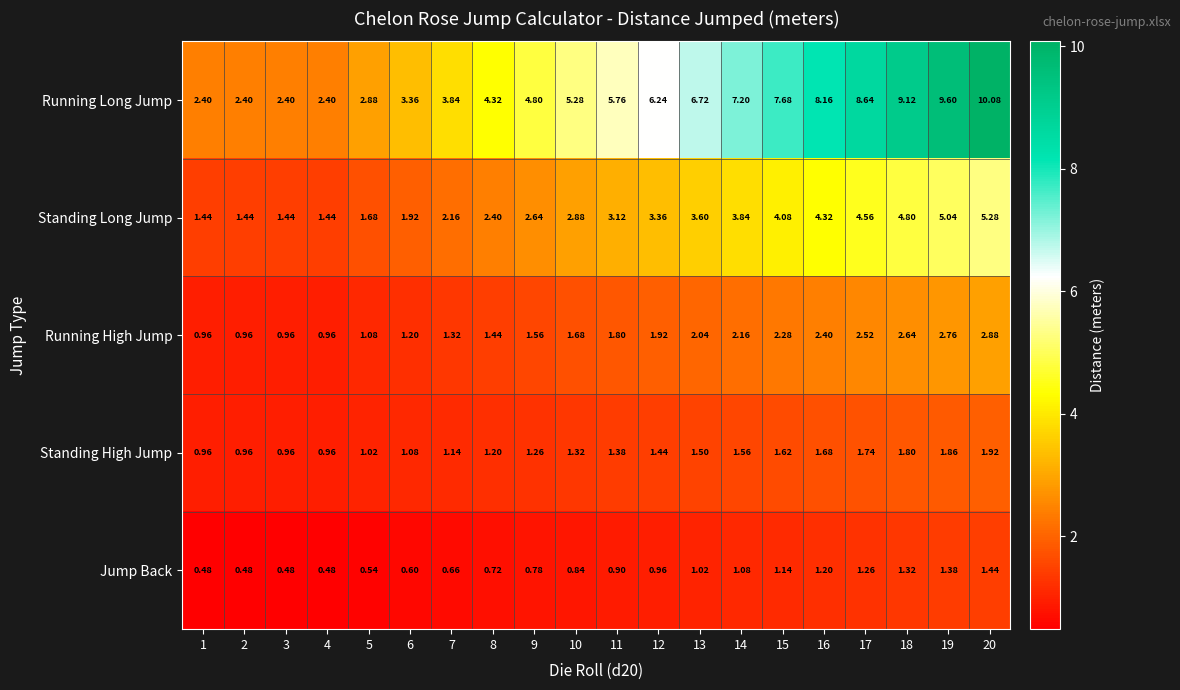

Rank the series by their maximum value, from lowest to highest.

Jump Back, Standing High Jump, Running High Jump, Standing Long Jump, Running Long Jump